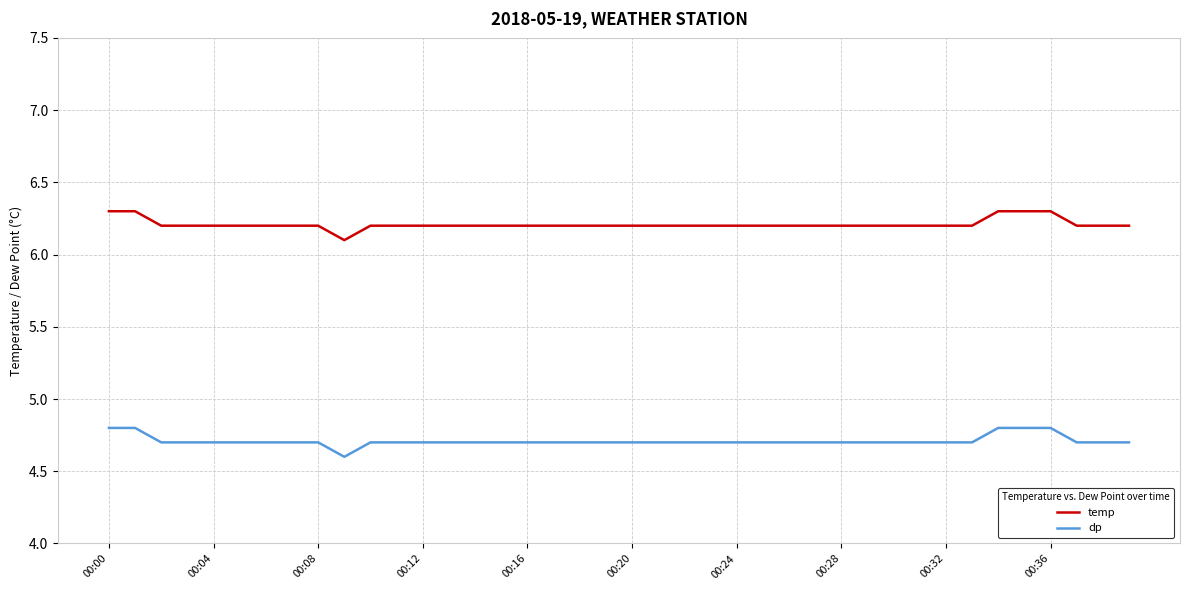

What is the average value of the dp series?

4.7